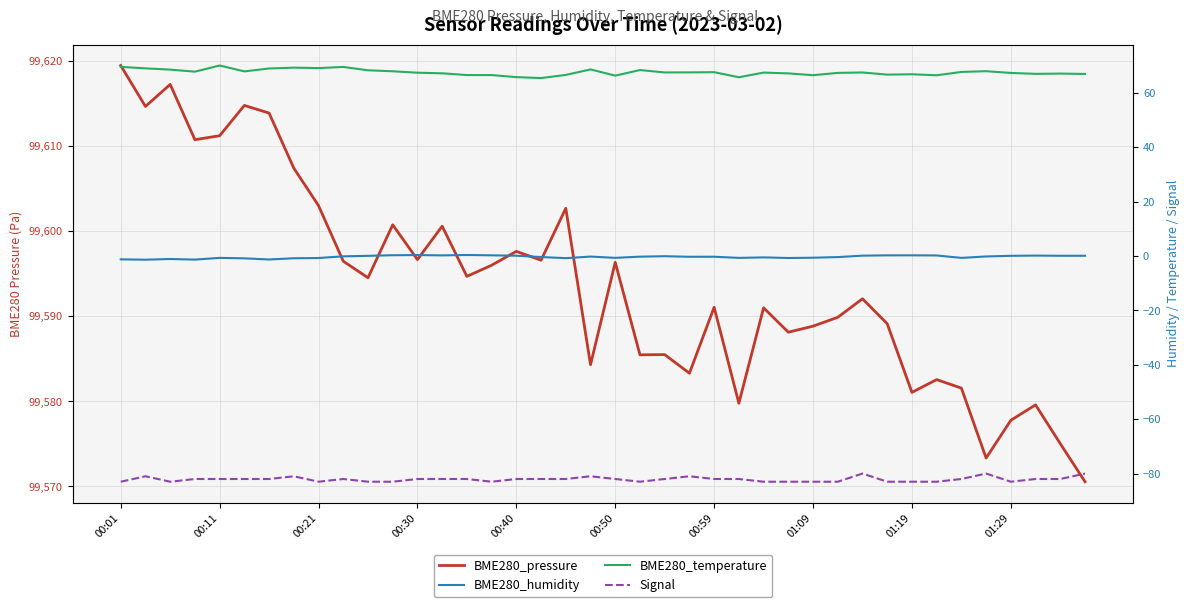

How many data points in BME280_humidity are above 0?

15